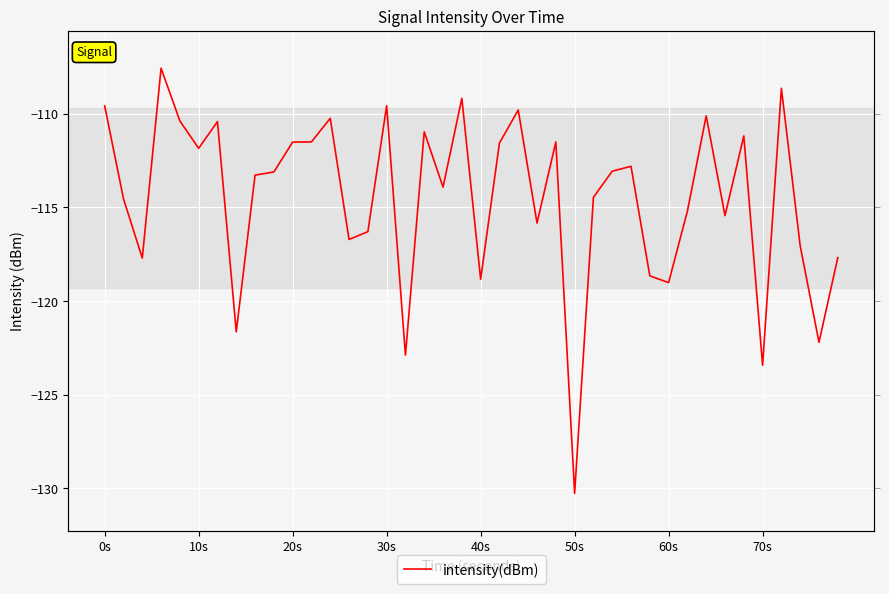

What is the smallest value displayed?

-130.3